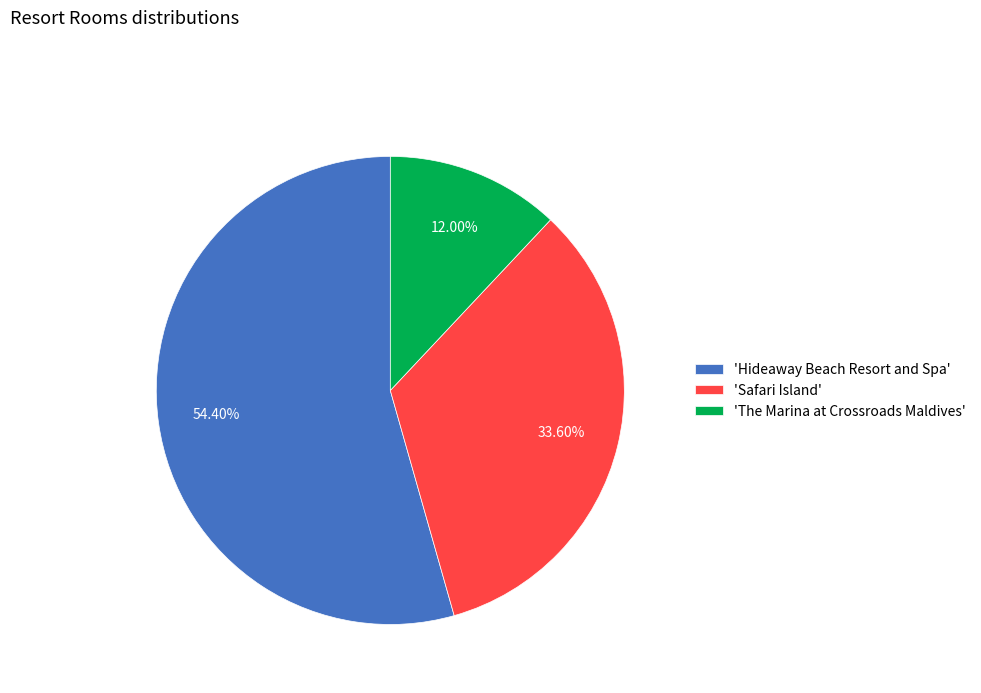

Rank the categories by value from lowest to highest.

'The Marina at Crossroads Maldives', 'Safari Island', 'Hideaway Beach Resort and Spa'